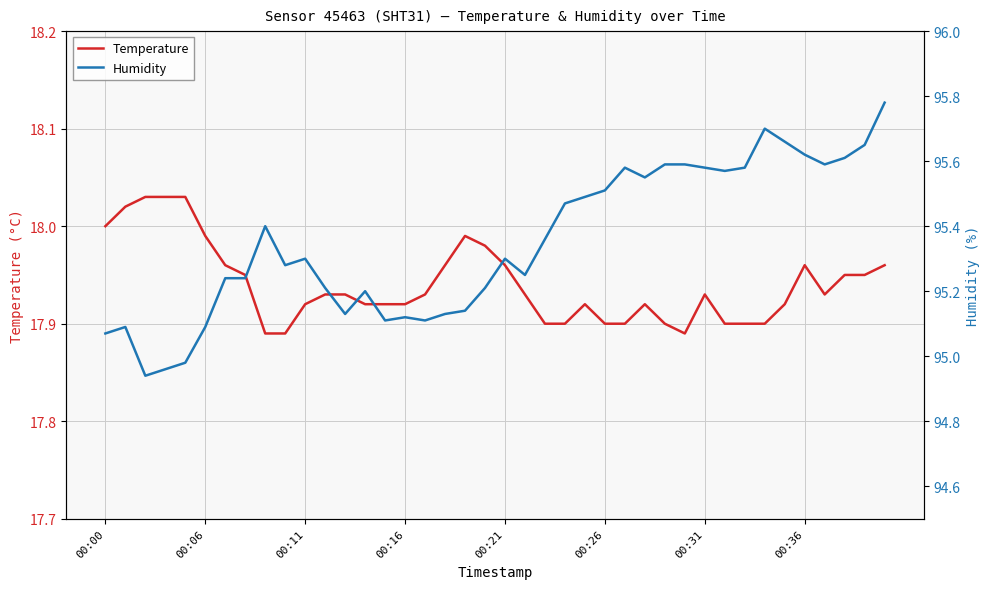

True or false: Temperature and Humidity cross at least once.

False